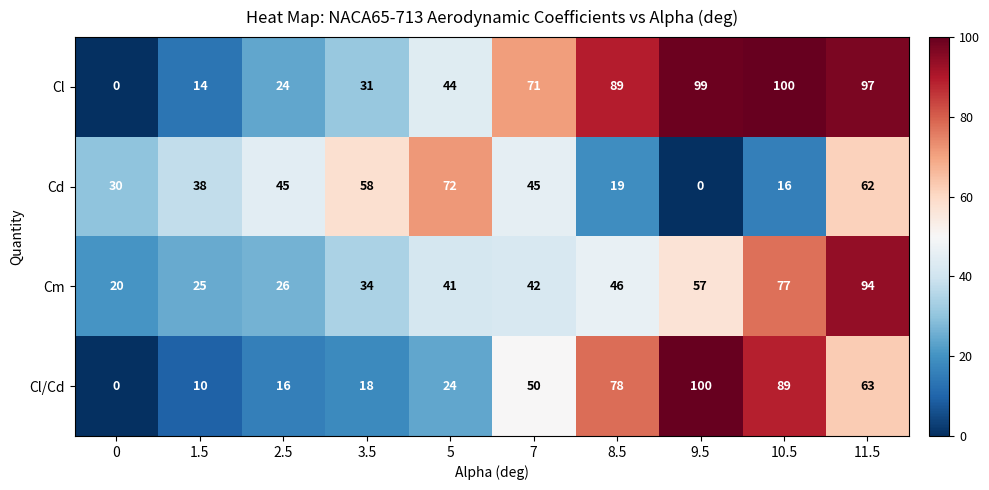

Which series changed the most between 1.5 and 9.5?

Cl/Cd